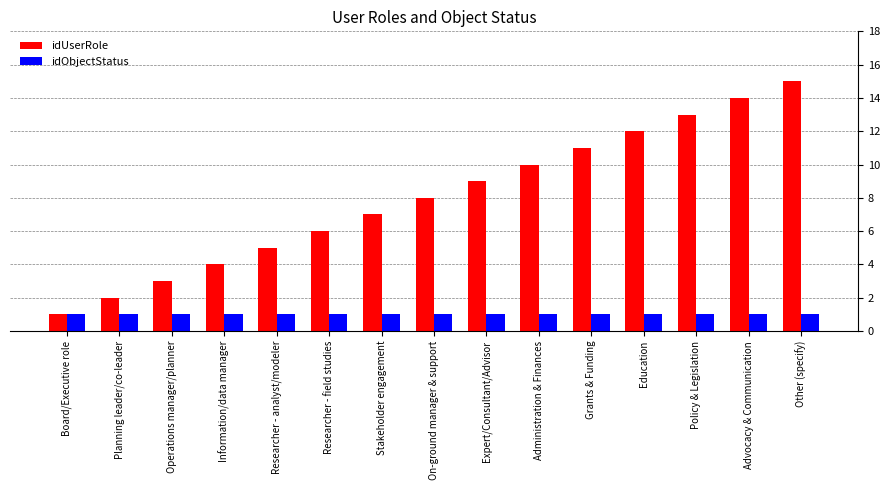

What is the total value across all series at Information/data manager?

5